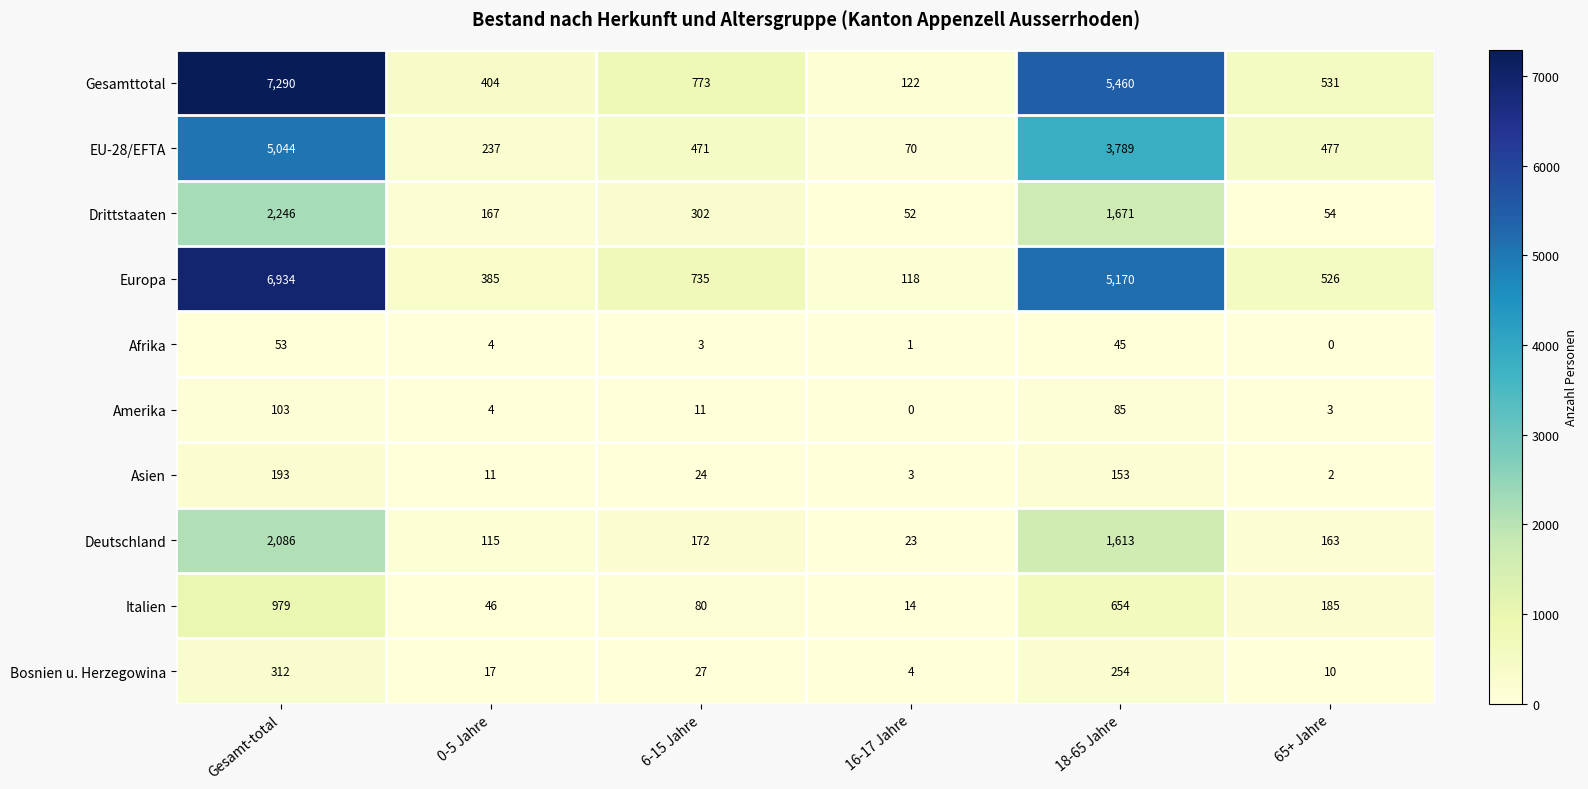

At which label does Drittstaaten reach its minimum?

16-17 Jahre